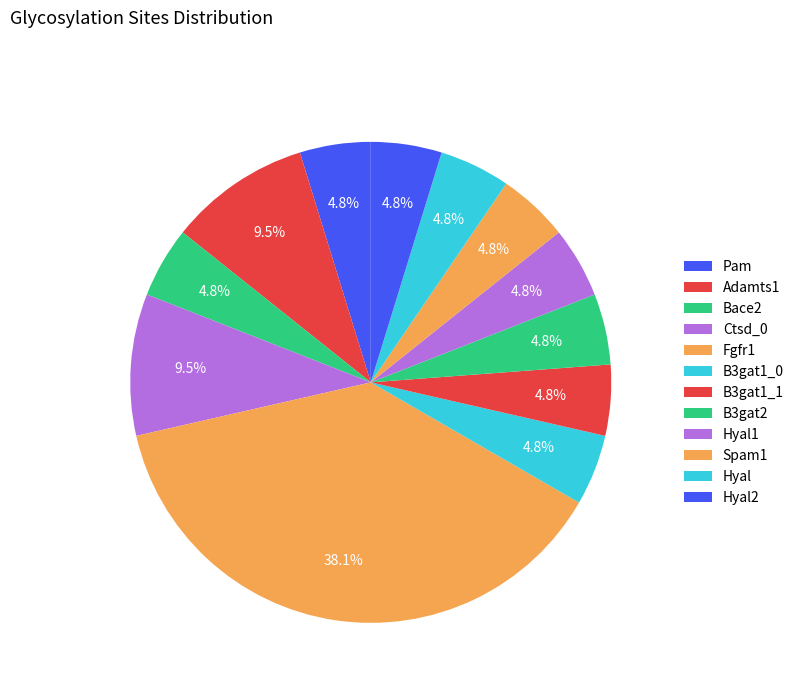

Which slice is the smallest?

Pam